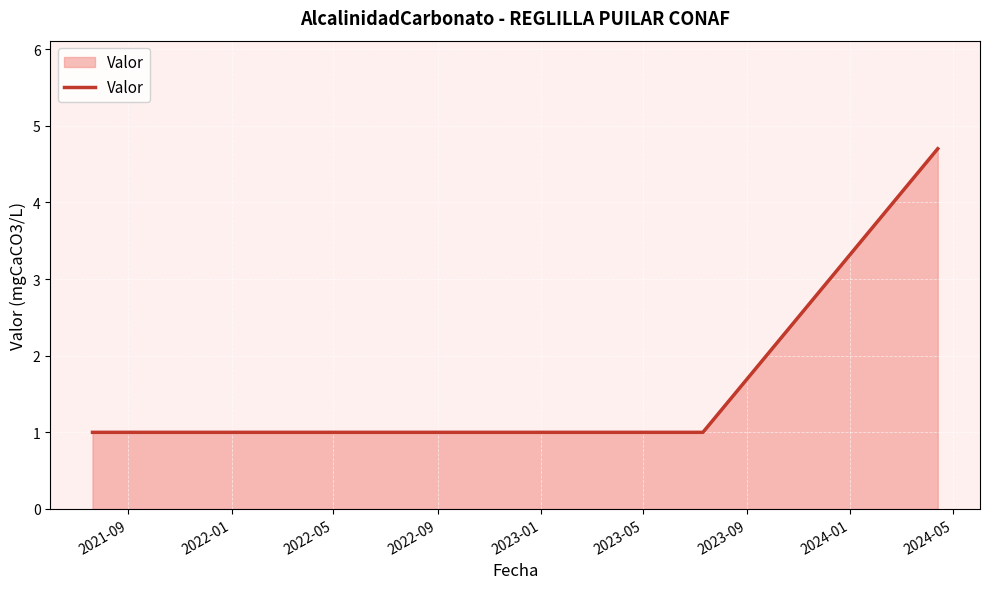

What is the smallest value displayed?

1.0